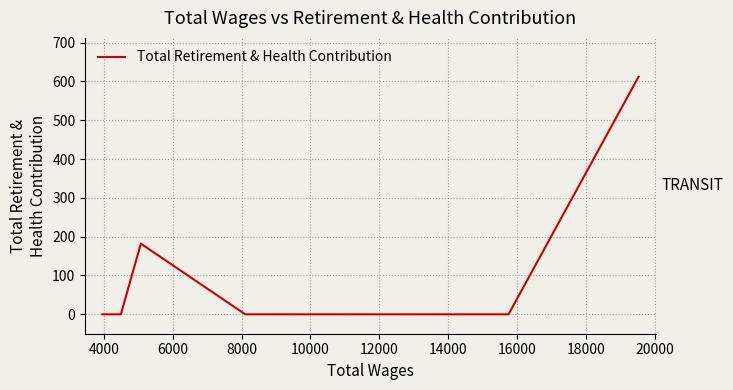

How many series are shown in this chart?

1